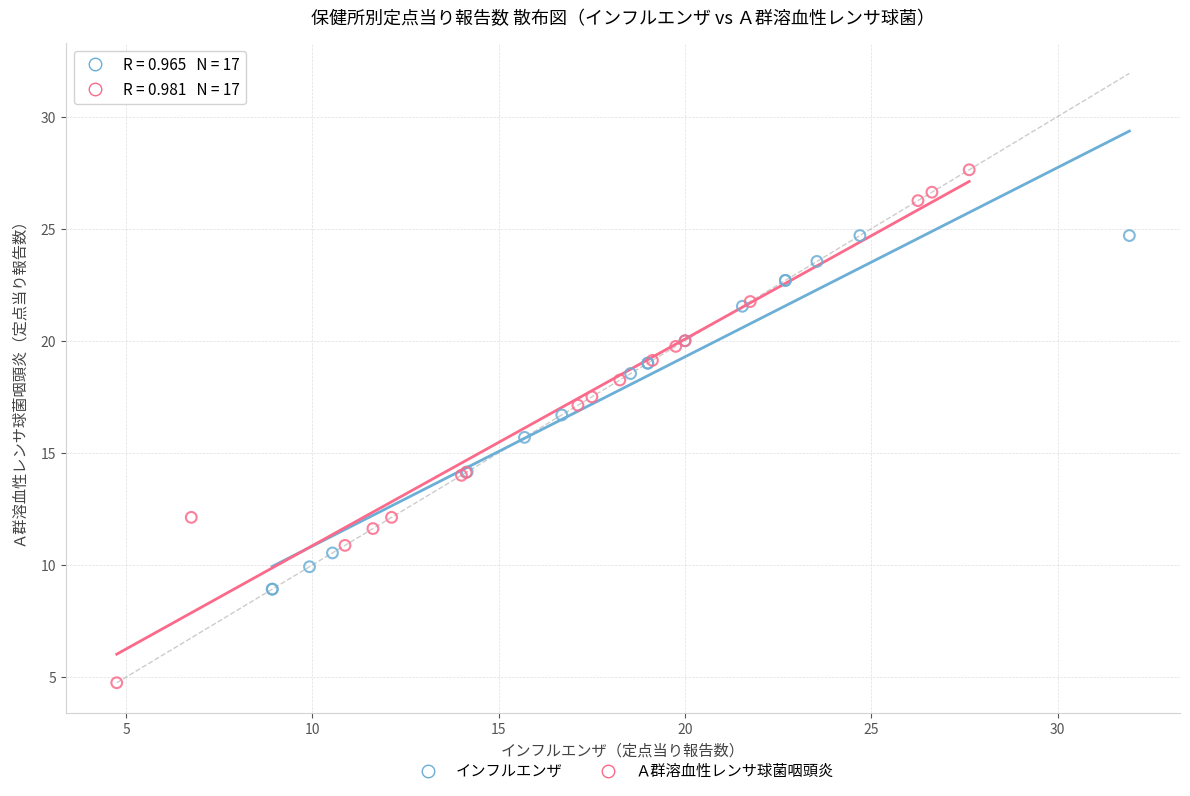

Which series contains the lowest Y value?

Ａ群溶血性レンサ球菌咽頭炎